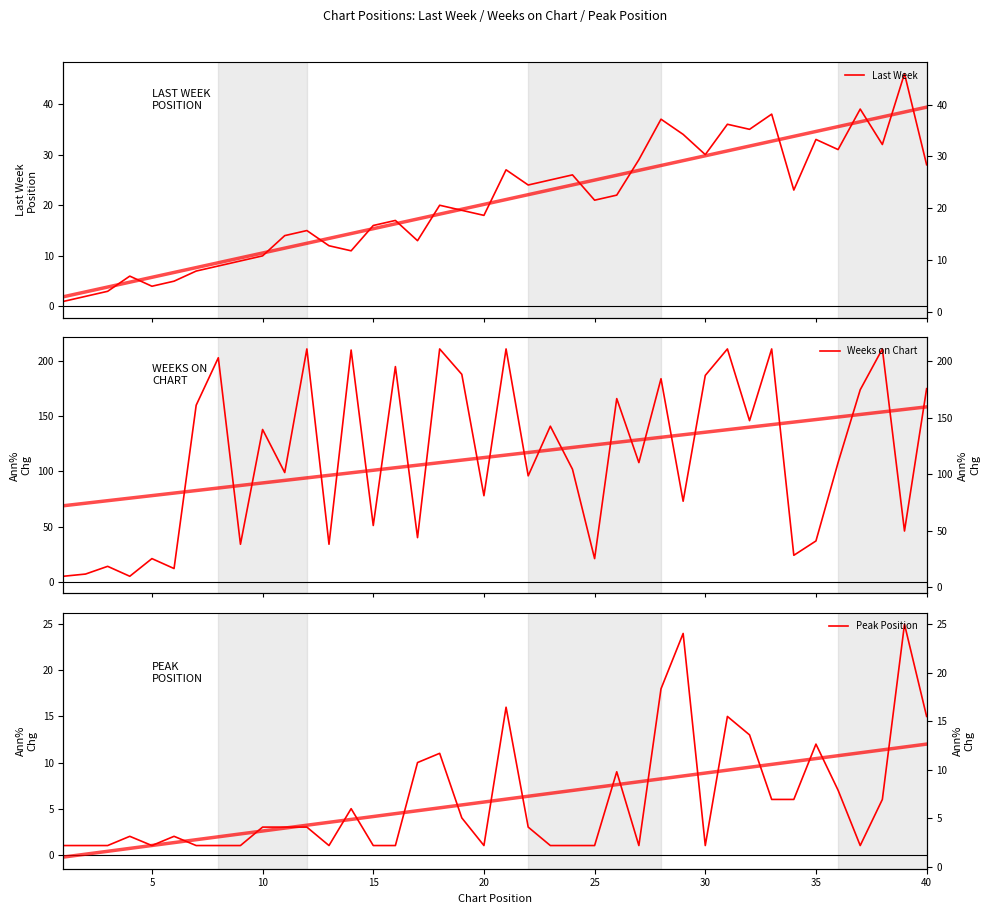

How many lines are shown in the chart?

3